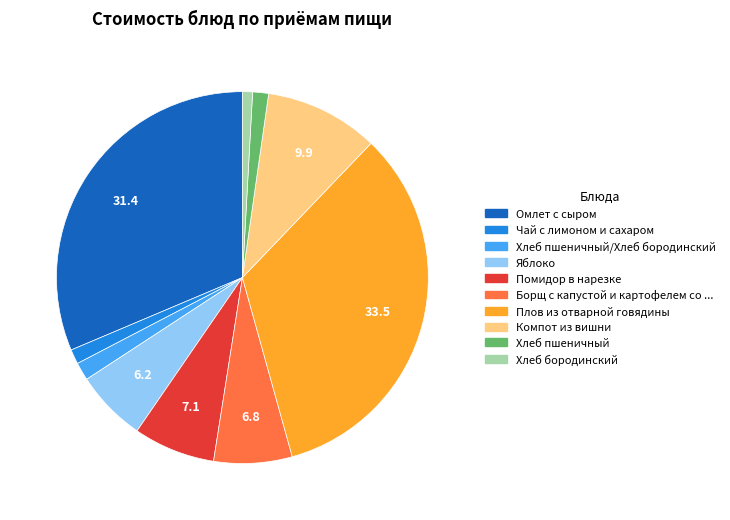

Does any single category account for the majority?

No